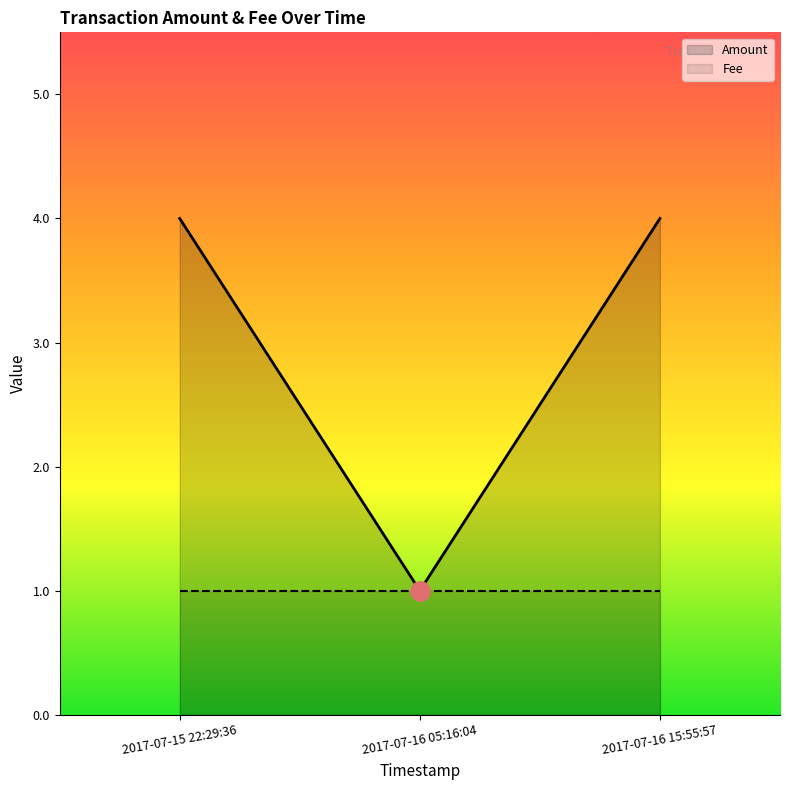

What is the label of the 2nd point from the right?

2017-07-16 05:16:04